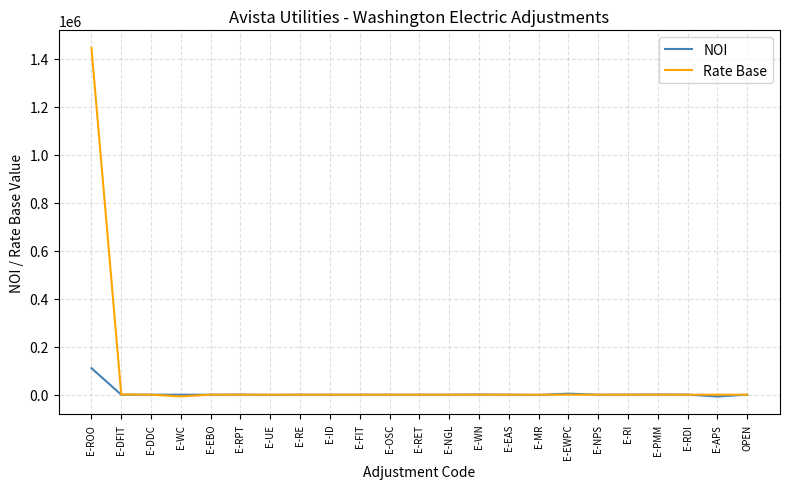

Rank the series by their maximum value, from lowest to highest.

NOI, Rate Base